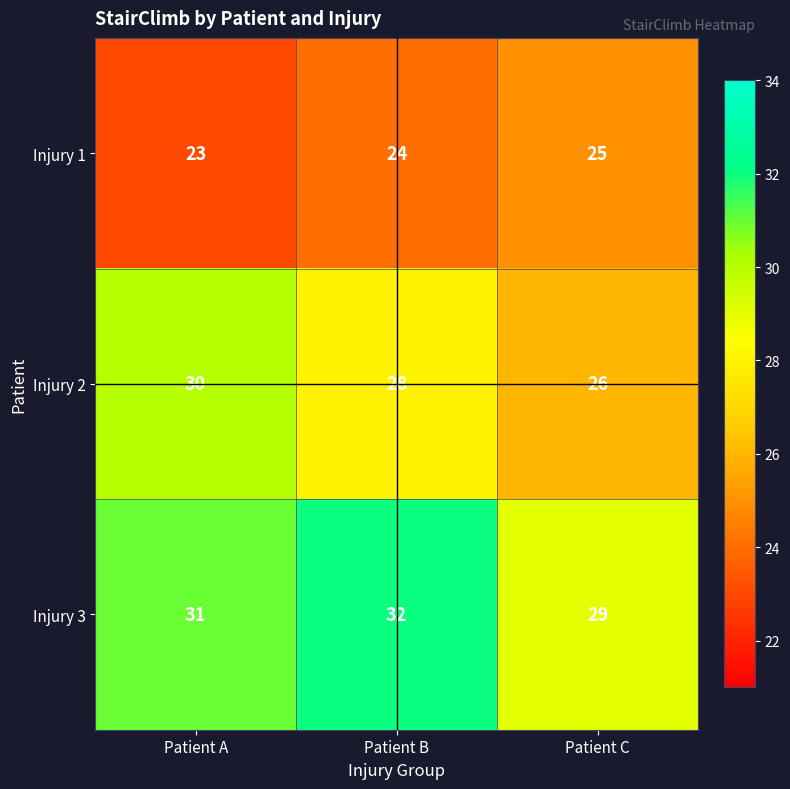

Reading left to right, extract all data points from this chart.

Injury 1: 23	24	25
Injury 2: 30	28	26
Injury 3: 31	32	29